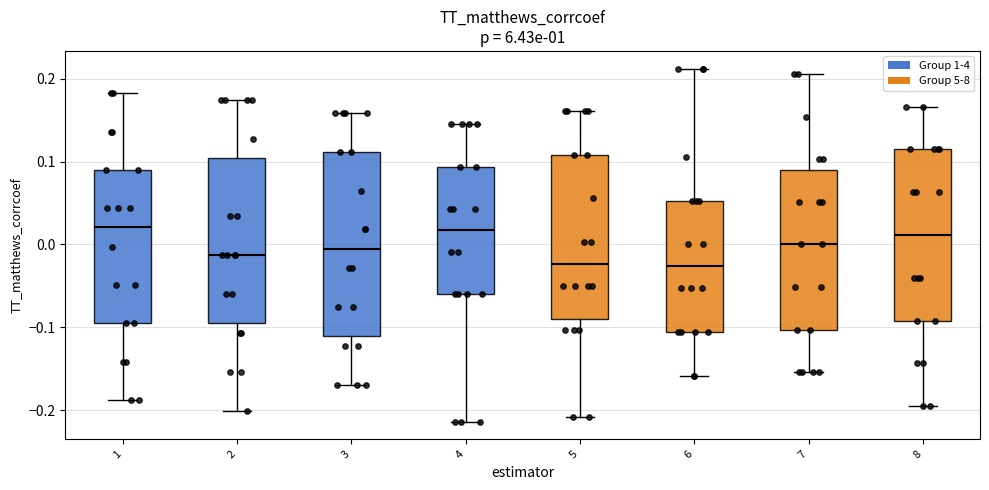

Reading left to right, transcribe this box plot: for each box, give where its median line is, the range the box spans, and where its two whiskers end, as read against the y-axis. The values are not printed on the chart, so give them approximately, as read against the axis.

1: median 0.02, box -0.10 to 0.09, whiskers -0.19 to 0.18
2: median -0.01, box -0.10 to 0.10, whiskers -0.20 to 0.17
3: median -0.01, box -0.11 to 0.11, whiskers -0.17 to 0.16
4: median 0.02, box -0.06 to 0.09, whiskers -0.21 to 0.15
5: median -0.02, box -0.09 to 0.11, whiskers -0.21 to 0.16
6: median -0.03, box -0.11 to 0.05, whiskers -0.16 to 0.21
7: median 0.00, box -0.10 to 0.09, whiskers -0.15 to 0.21
8: median 0.01, box -0.09 to 0.11, whiskers -0.20 to 0.17